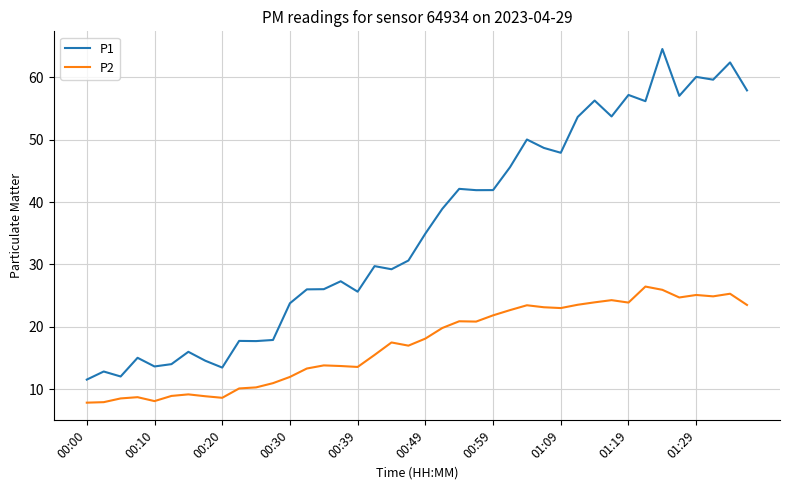

What is the minimum value for P2?

7.8